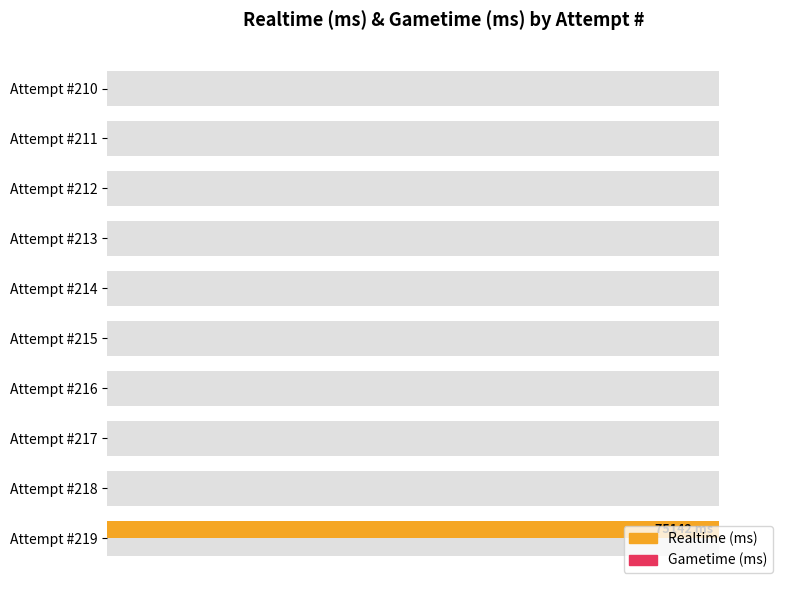

The Gametime (ms) series shows 0.3 at 0. True or false?

True